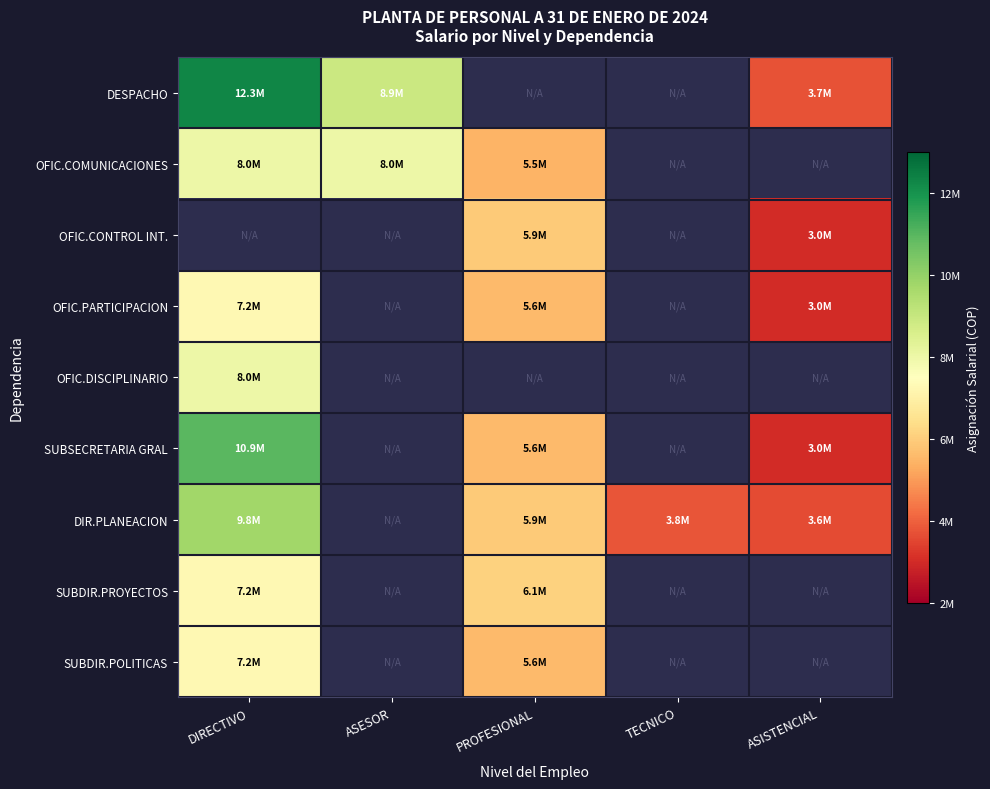

What is the maximum value shown in the chart?

12274085.0